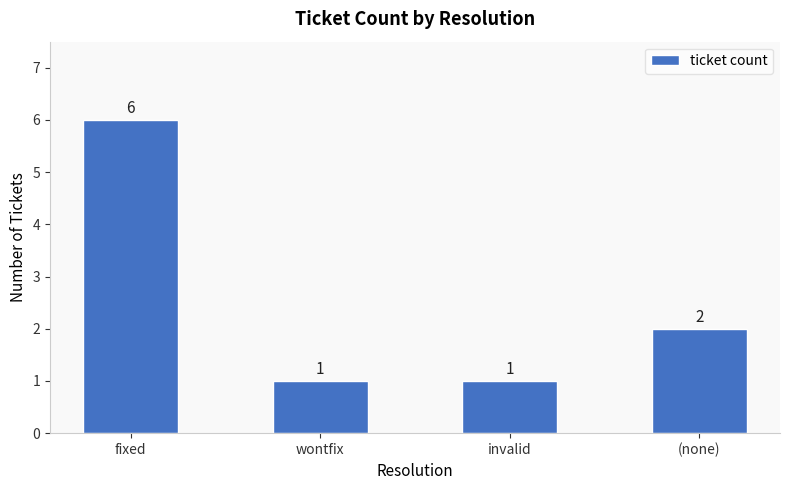

How many series are shown in this chart?

1